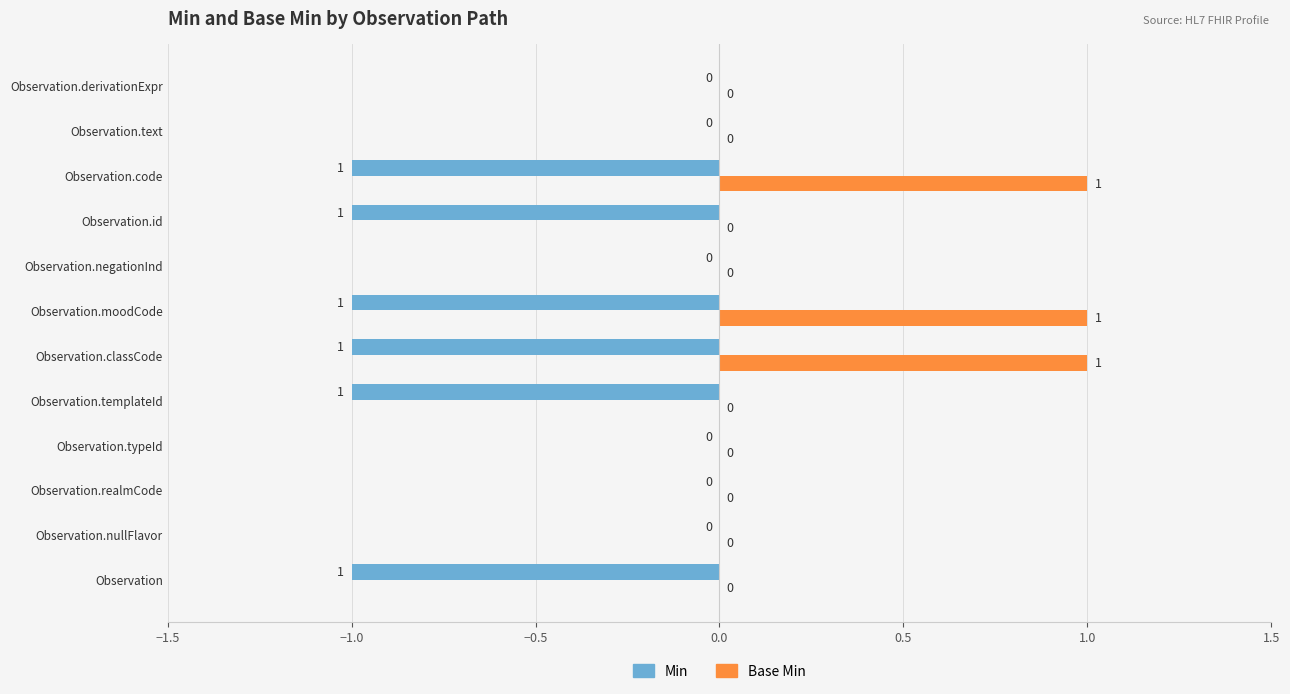

What is the sum of all Base Min values?

3